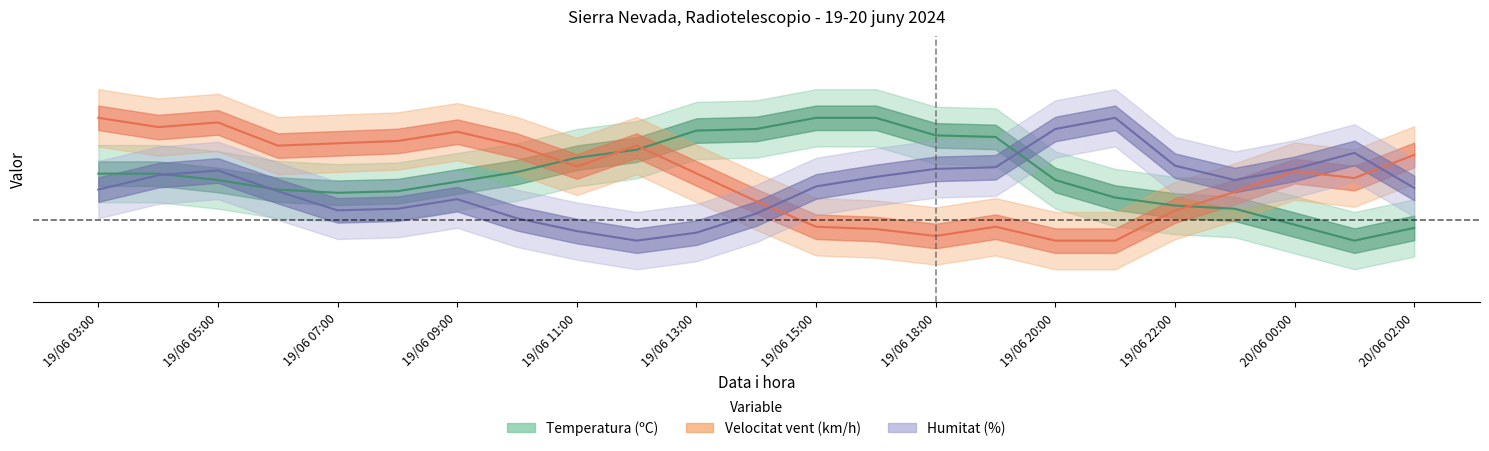

Where is Humitat (%) nearest to the value 0?

19/06 10:00